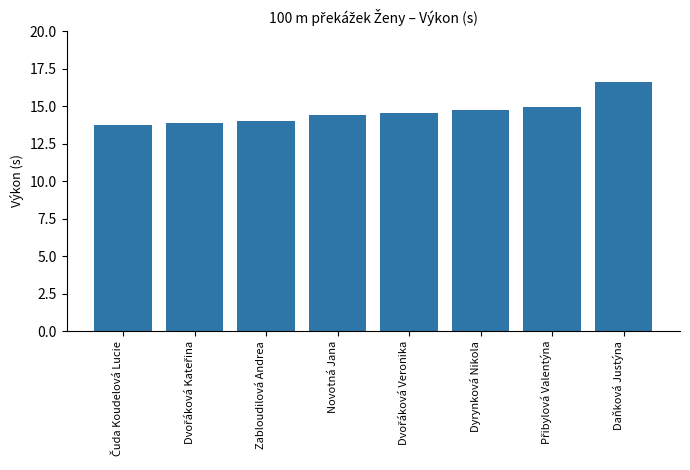

What is the smallest value displayed?

13.7